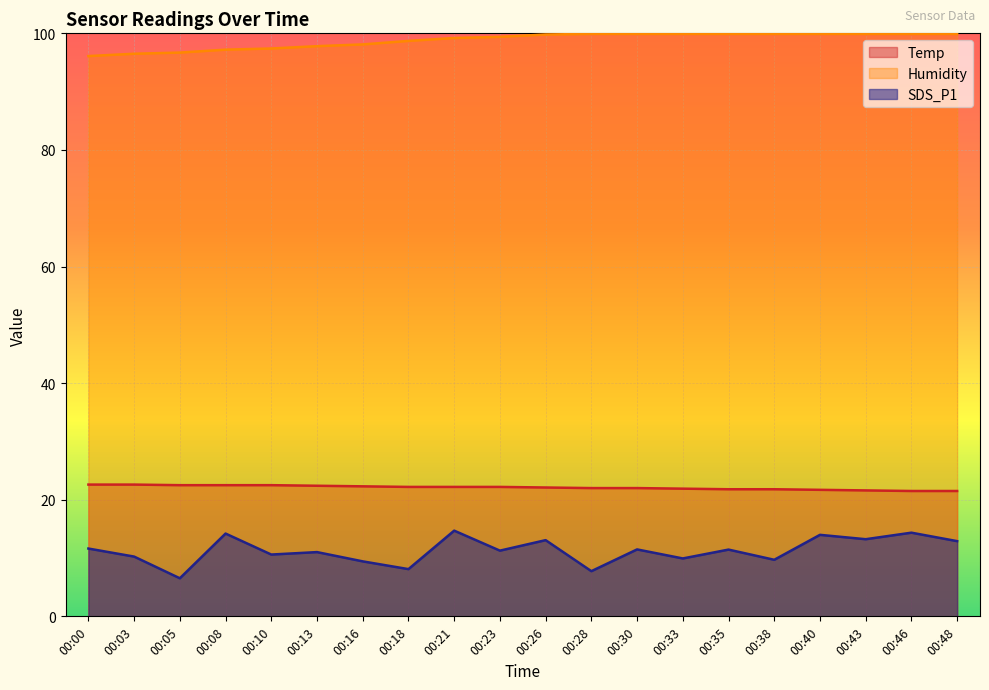

What is the approximate value of Temp at 00:08?

22.5